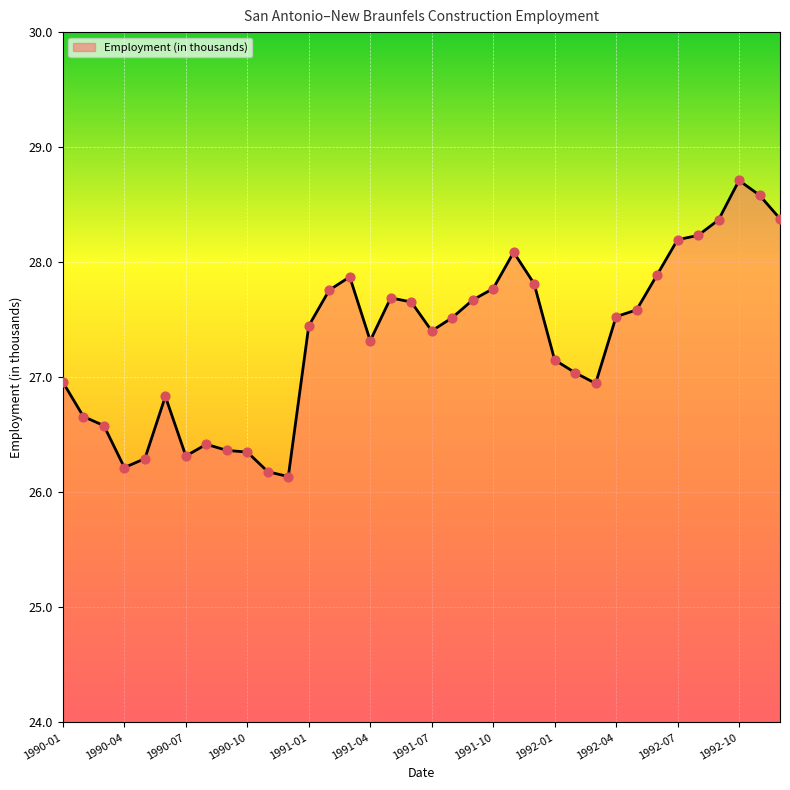

What is the greatest value displayed?

28.7